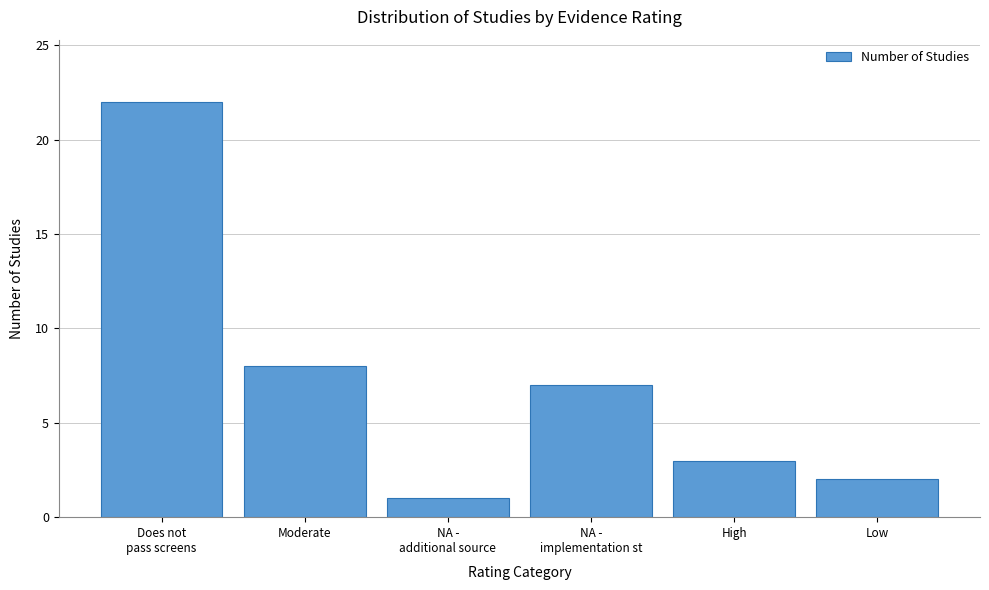

Reading left to right, list all the values displayed in this chart.

22	8	1	7	3	2